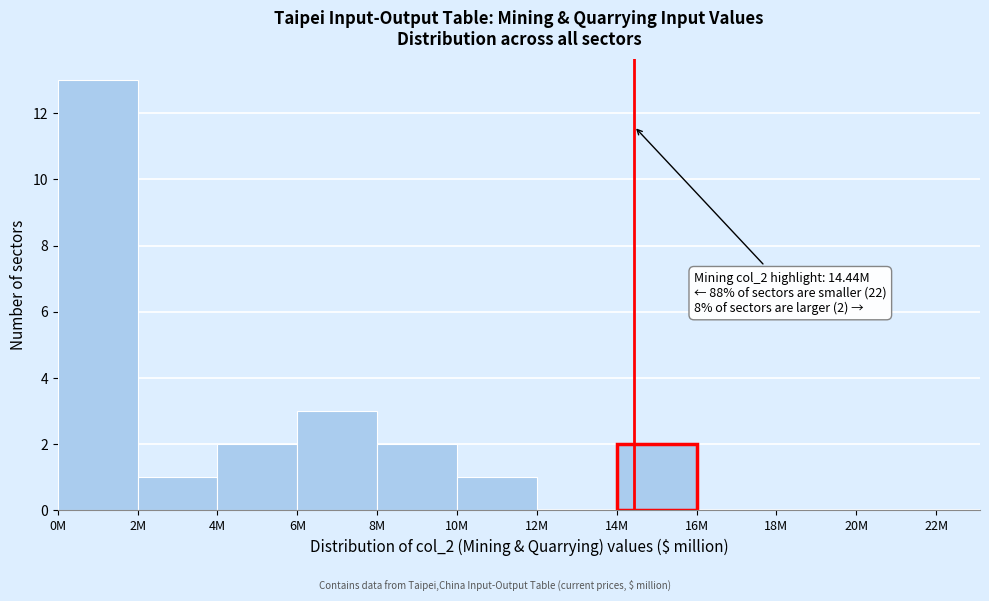

Reading left to right, list all the values displayed in this chart.

0M=13	2M=1	4M=2	6M=3	8M=2	10M=1	12M=0	14M=2	16M=0	18M=0	20M=0